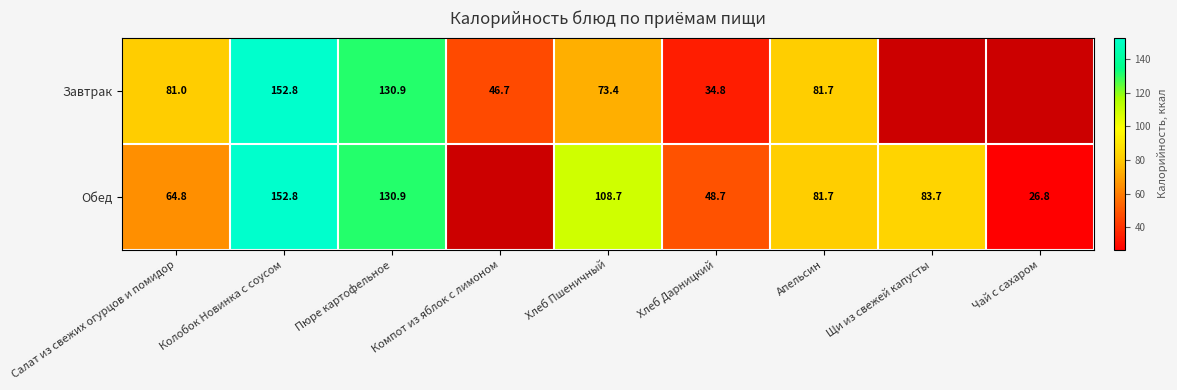

Is the value of Обед at Хлеб Дарницкий greater than the value of Завтрак at Хлеб Дарницкий?

Yes